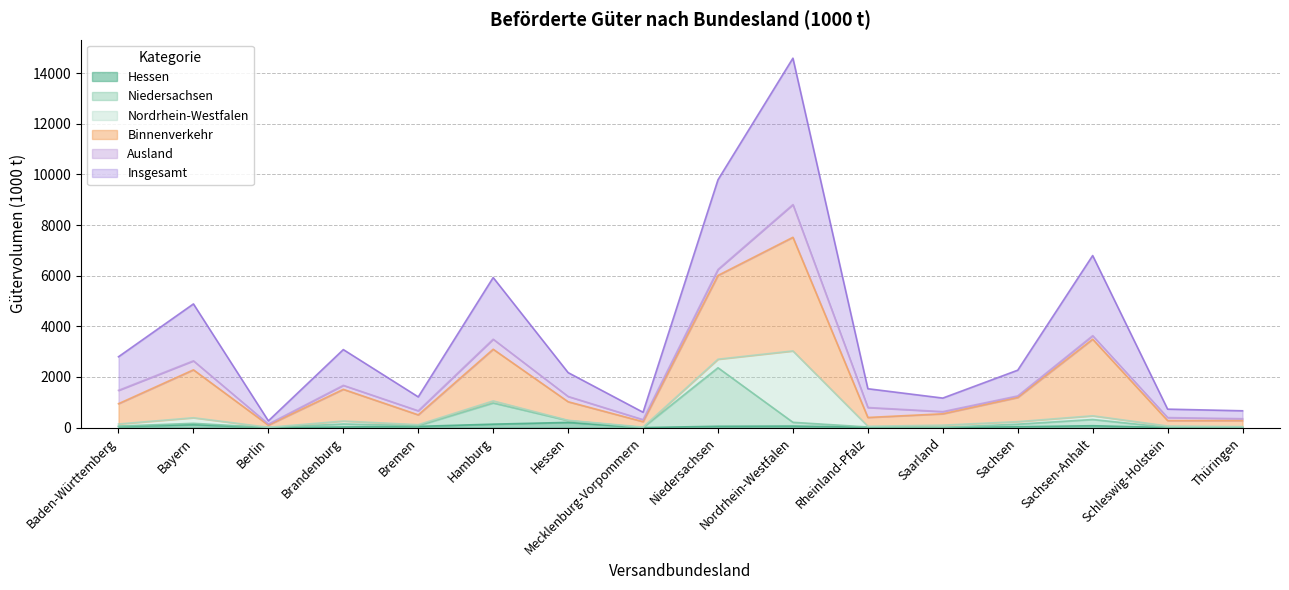

Does the chart display data point markers on the line(s)?

No